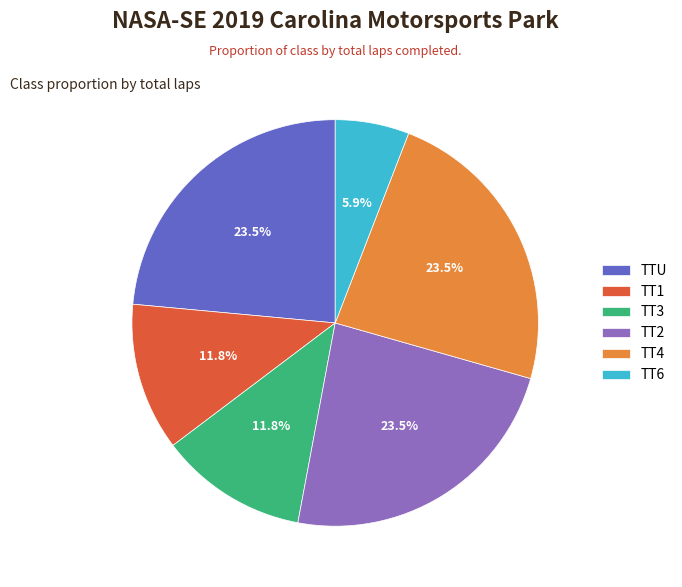

Approximately how many times larger is the value at TTU compared to TT6?

4.0